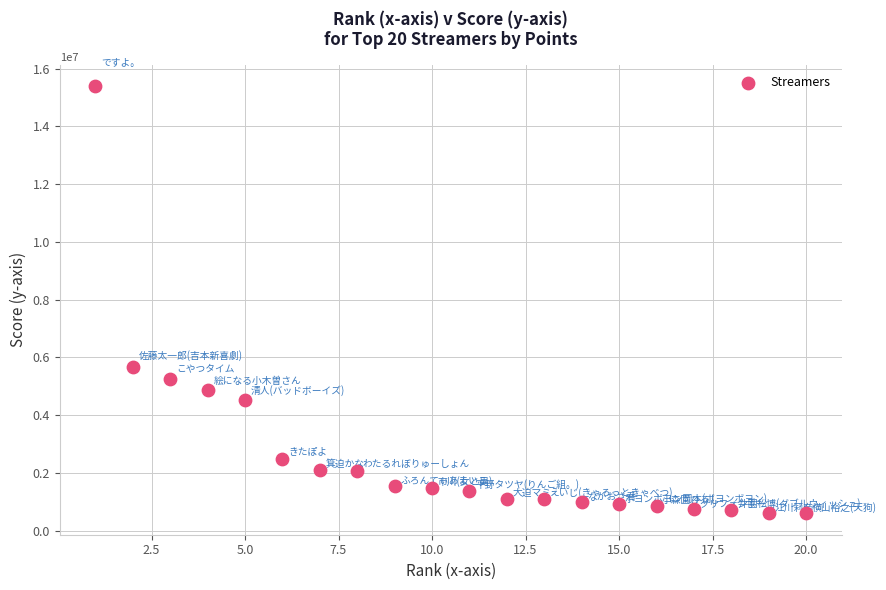

What is the range of Y values (max minus min)?

14792639